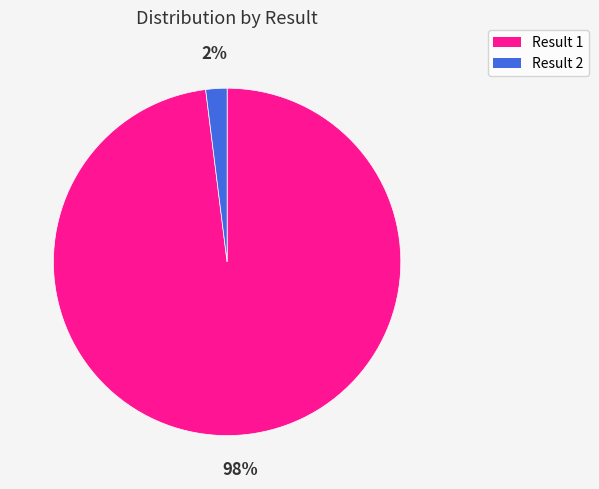

Is there any slice that represents more than half of the pie?

Yes